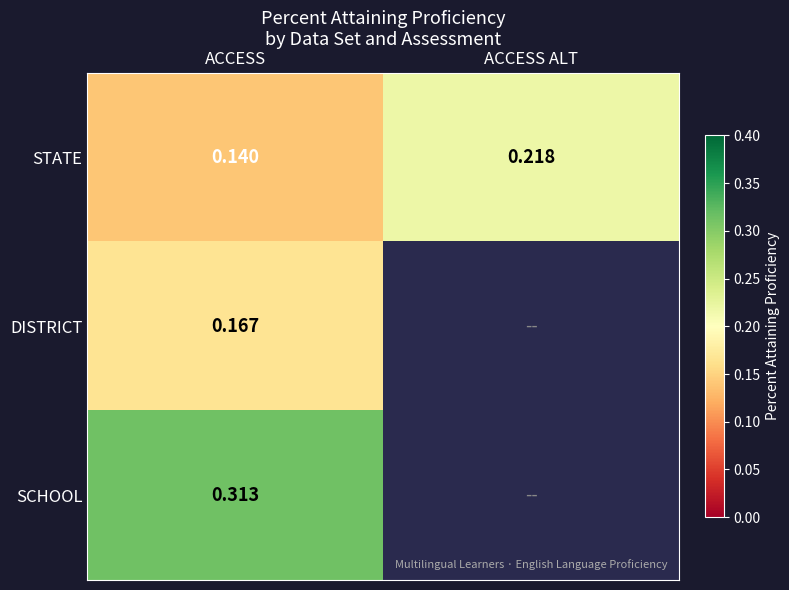

At how many categories does at least one series exceed 0?

2